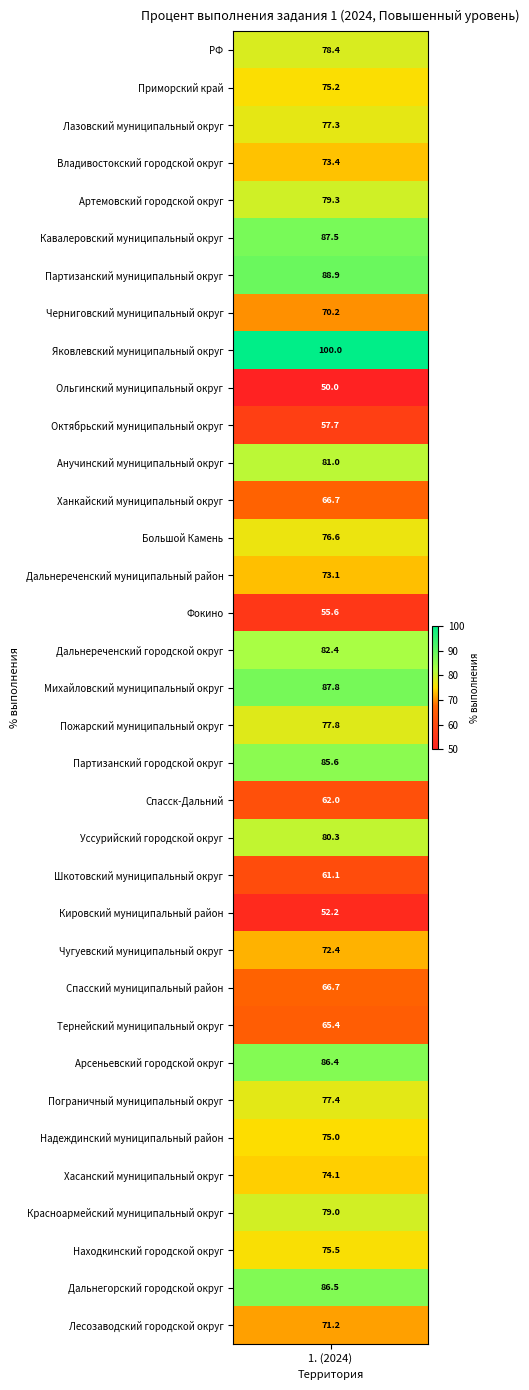

Reading left to right, what are all the values shown in this chart?

78.4	75.2	77.3	73.4	79.3	87.5	88.9	70.2	100.0	50.0	57.7	81.0	66.7	76.6	73.1	55.6	82.4	87.8	77.8	85.6	62.0	80.3	61.1	52.2	72.4	66.7	65.4	86.4	77.4	75.0	74.1	79.0	75.5	86.5	71.2